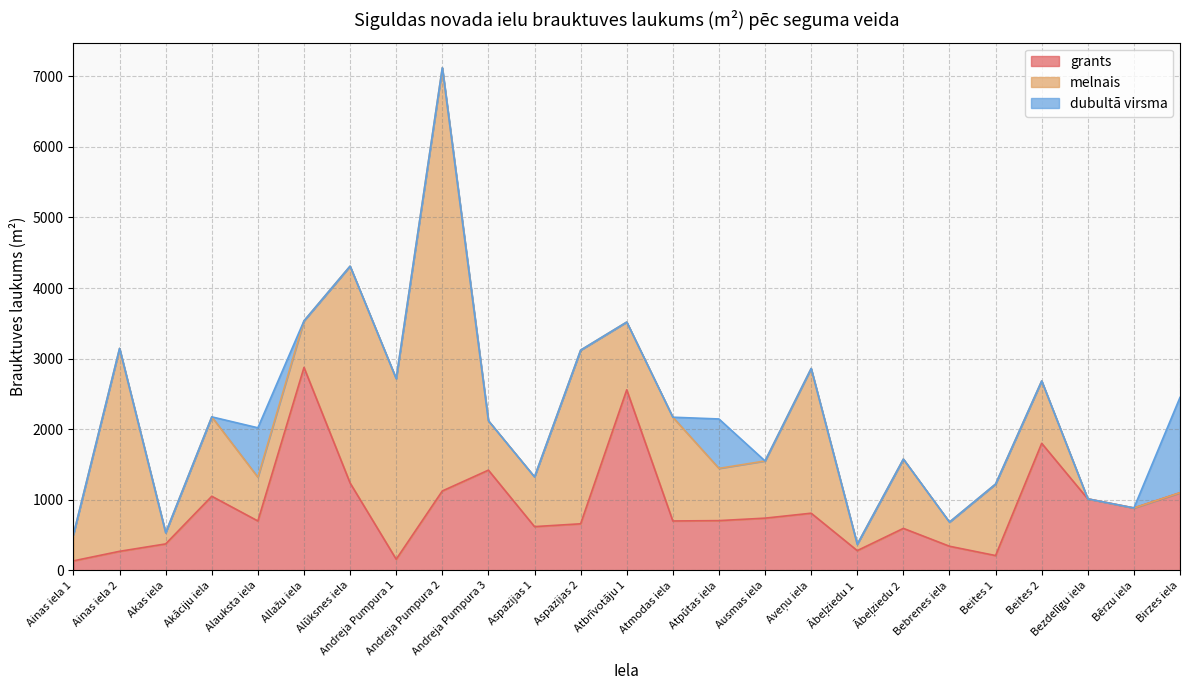

Rank the categories by melnais value from lowest to highest.

Bezdelīgu iela, Bērzu iela, Birzes iela, Ābeļziedu 1, Akas iela, Bebrenes iela, Ainas iela 1, Alauksta iela, Allažu iela, Andreja Pumpura 3, Aspazijas 1, Atpūtas iela, Ausmas iela, Beites 2, Atbrīvotāju 1, Ābeļziedu 2, Beites 1, Akāciju iela, Atmodas iela, Aveņu iela, Aspazijas 2, Andreja Pumpura 1, Ainas iela 2, Alūksnes iela, Andreja Pumpura 2